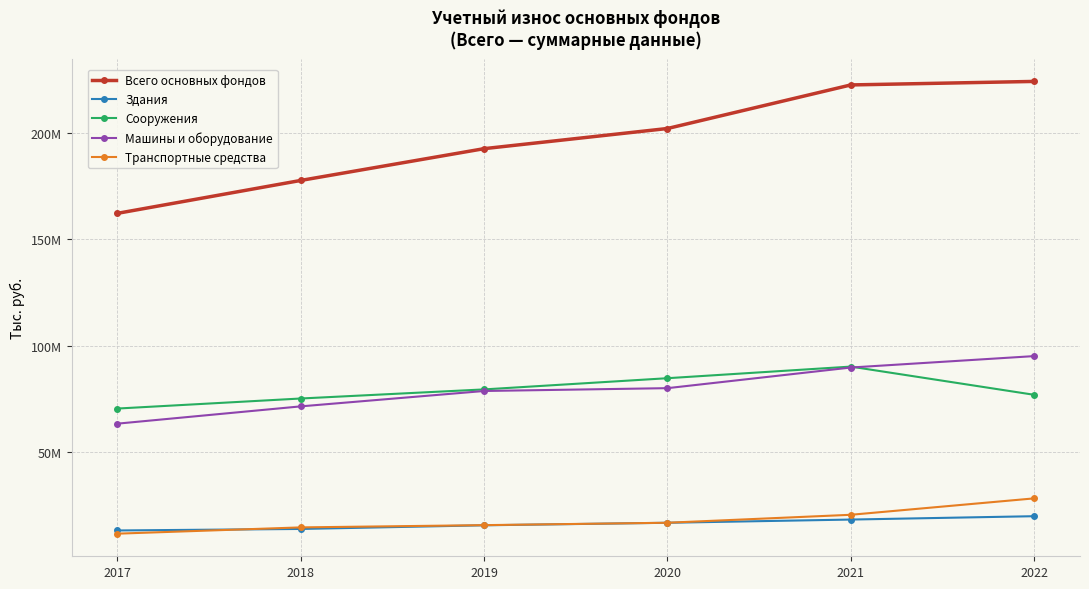

At which label is Всего основных фондов closest to 193138118?

2019